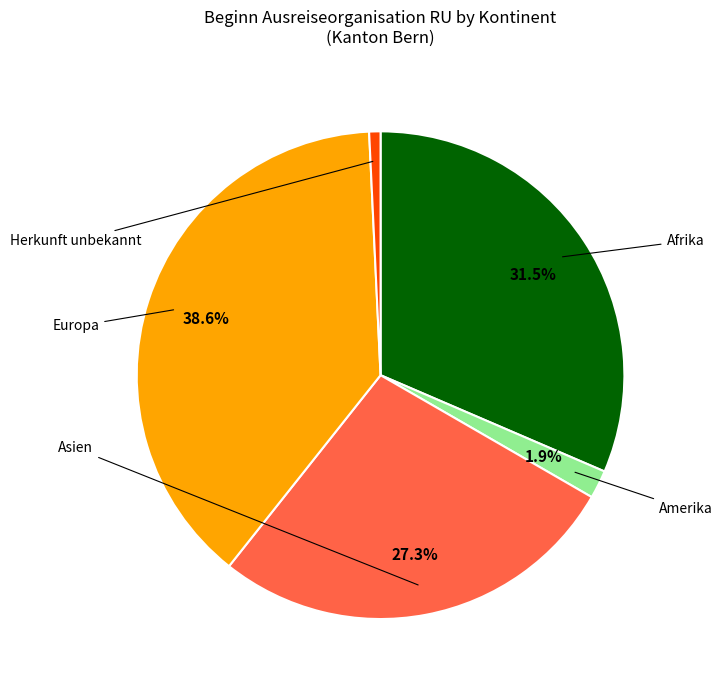

Is there any slice that represents more than half of the pie?

No